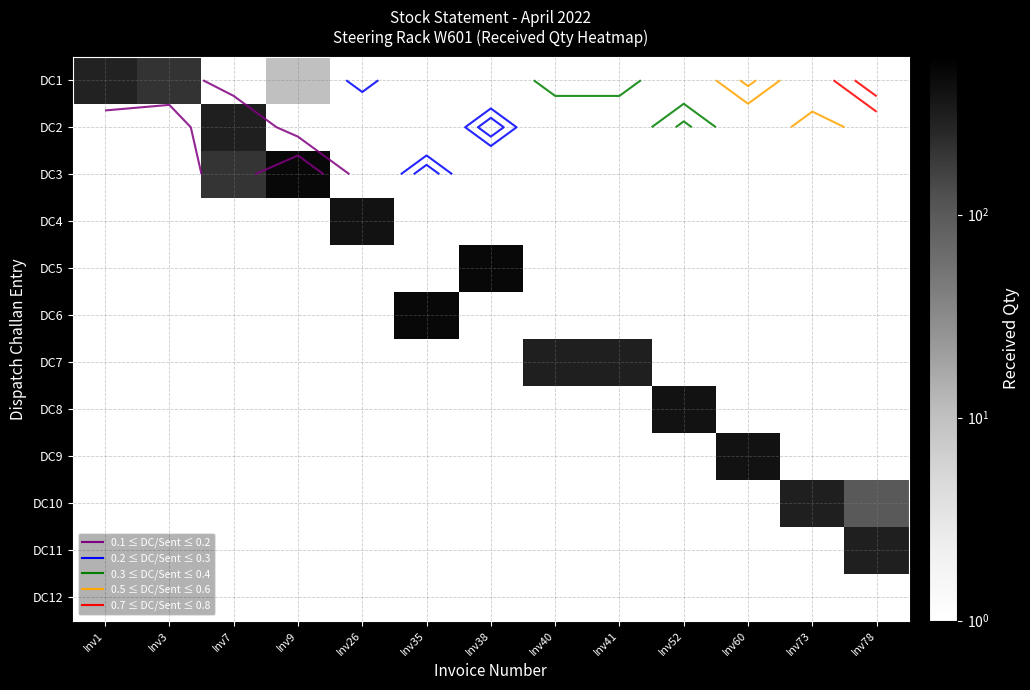

Between Inv35 and Inv41, which is larger?

Inv35